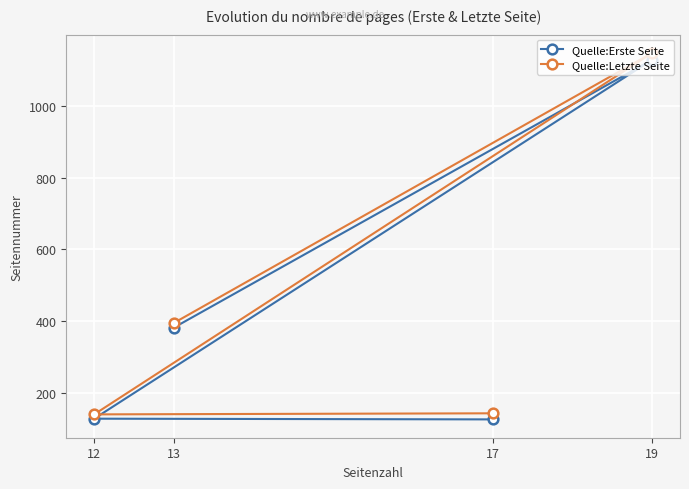

At how many categories does at least one series exceed 864?

1